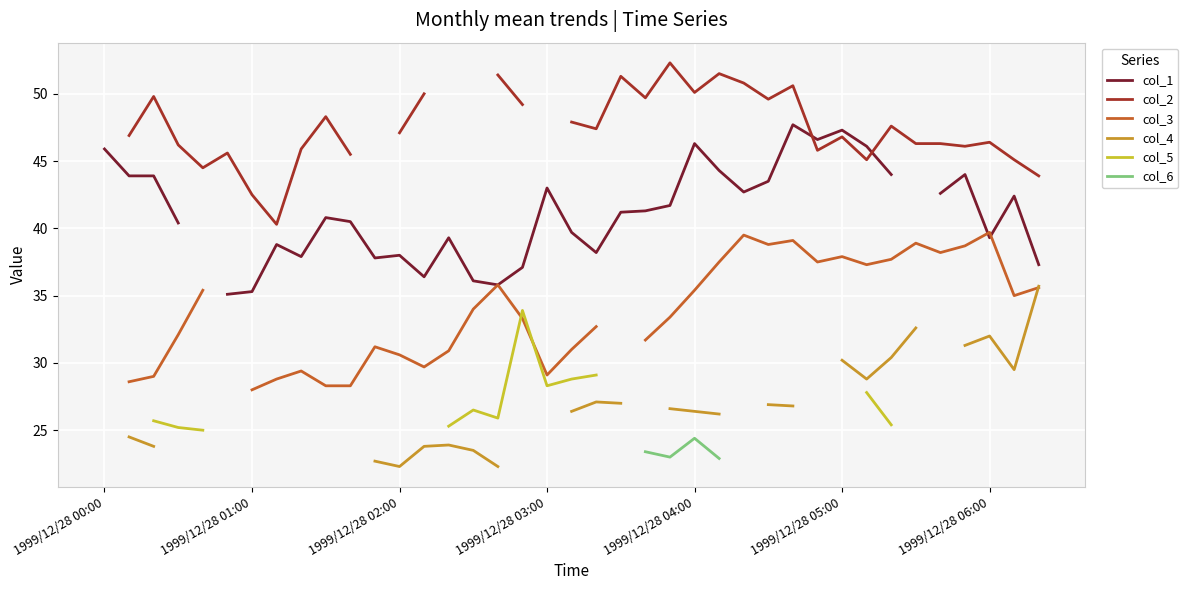

True or false: col_5 has more than 1 interior local peaks.

True